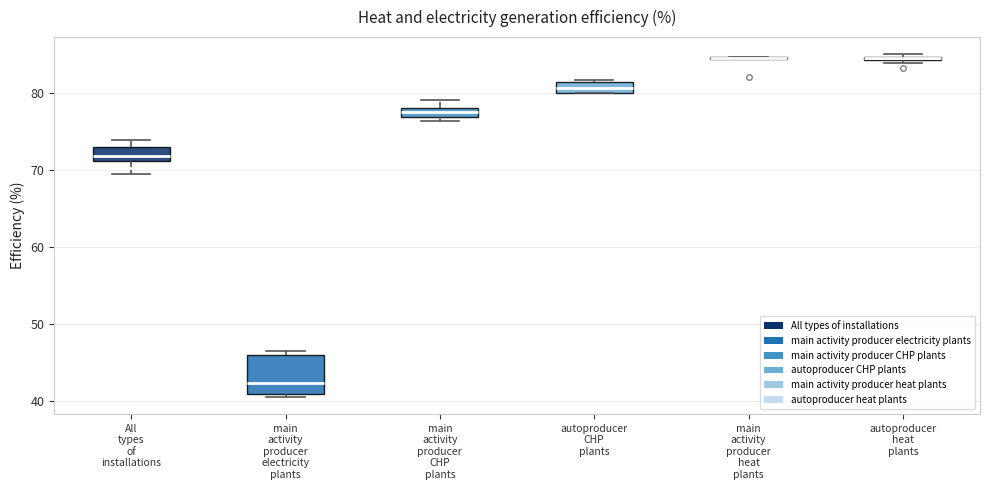

Comparing the boxes themselves (not the whiskers), which one is the tallest?

main activity producer electricity plants